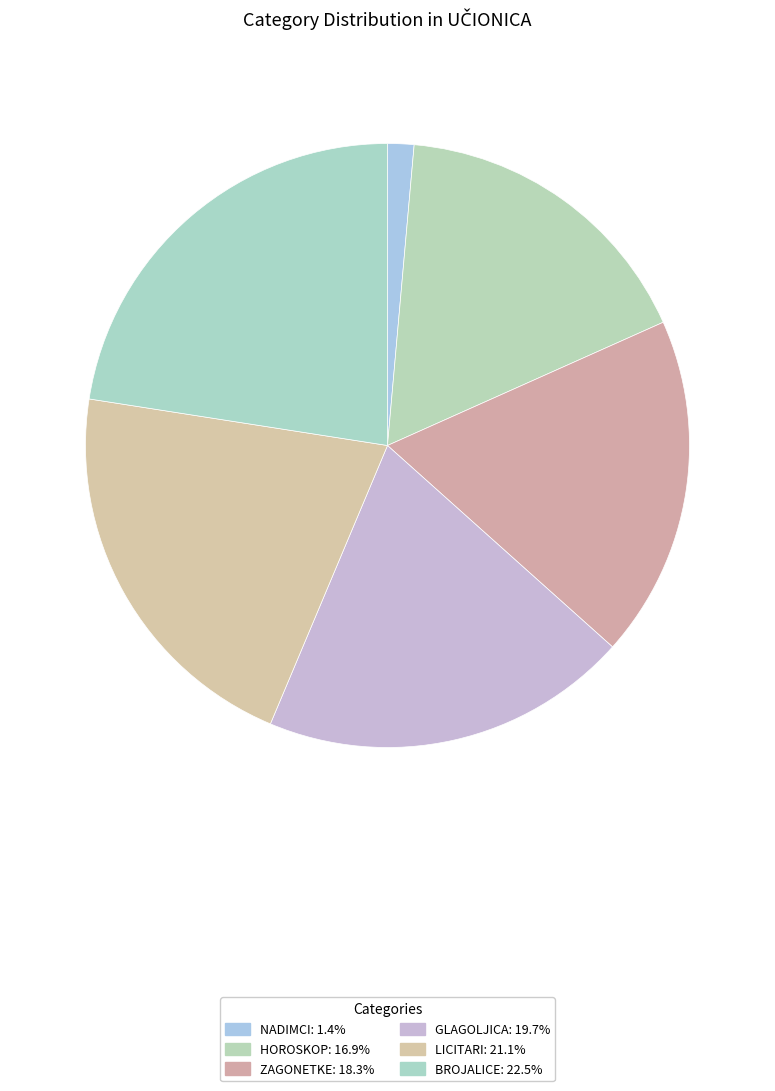

To the nearest percent, what is the difference between the largest and smallest slice percentages?

21%